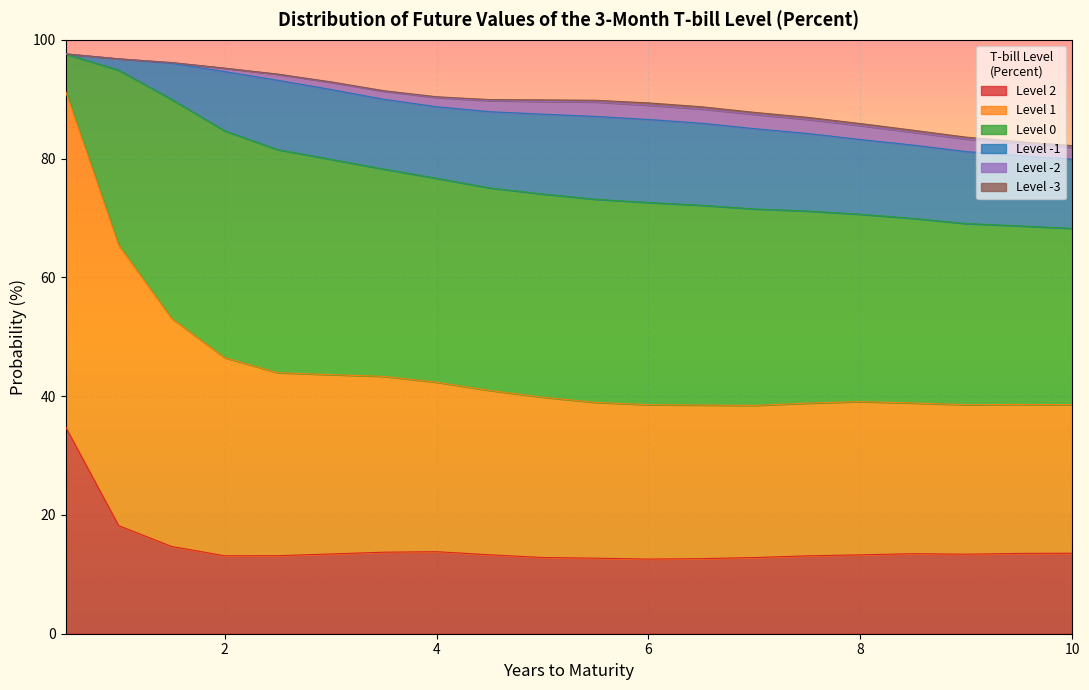

What is the difference between the highest and lowest values at 6.0?

33.6